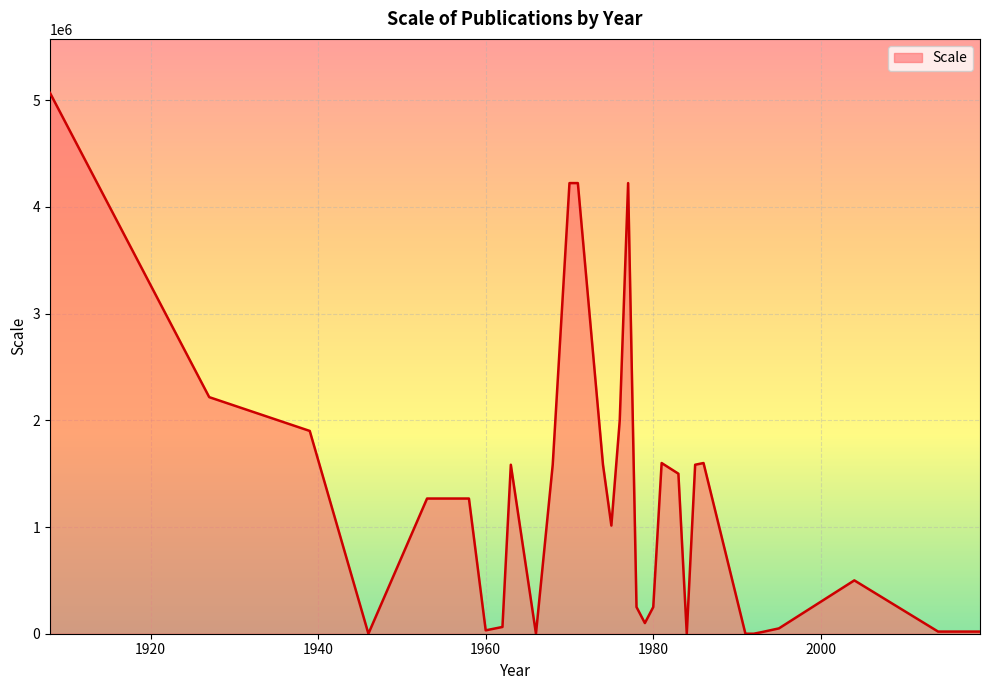

What is the difference between the maximum and minimum values?

5068800